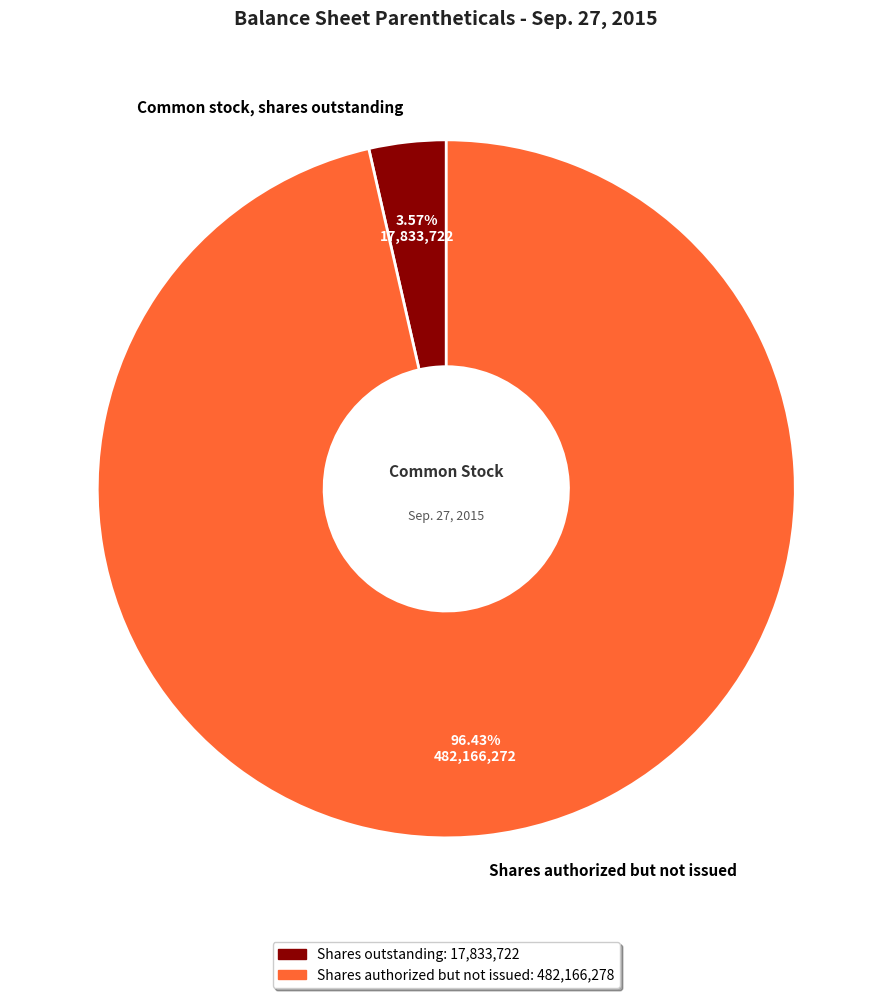

Which slice represents more than half of the pie?

Shares authorized but not issued